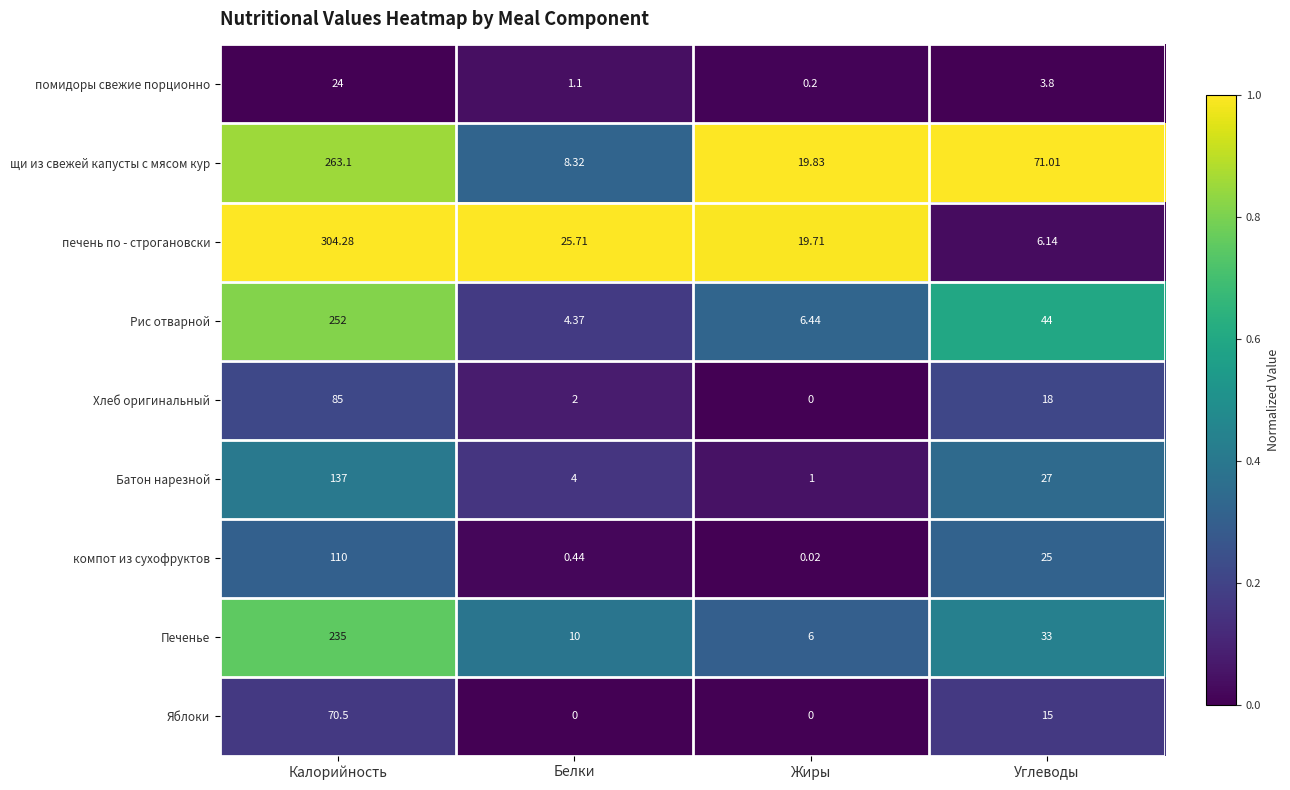

List the series in order of their peak value, highest first.

печень по - строгановски, щи из свежей капусты с мясом кур, Рис отварной, Печенье, Батон нарезной, компот из сухофруктов, Хлеб оригинальный, Яблоки, помидоры свежие порционно